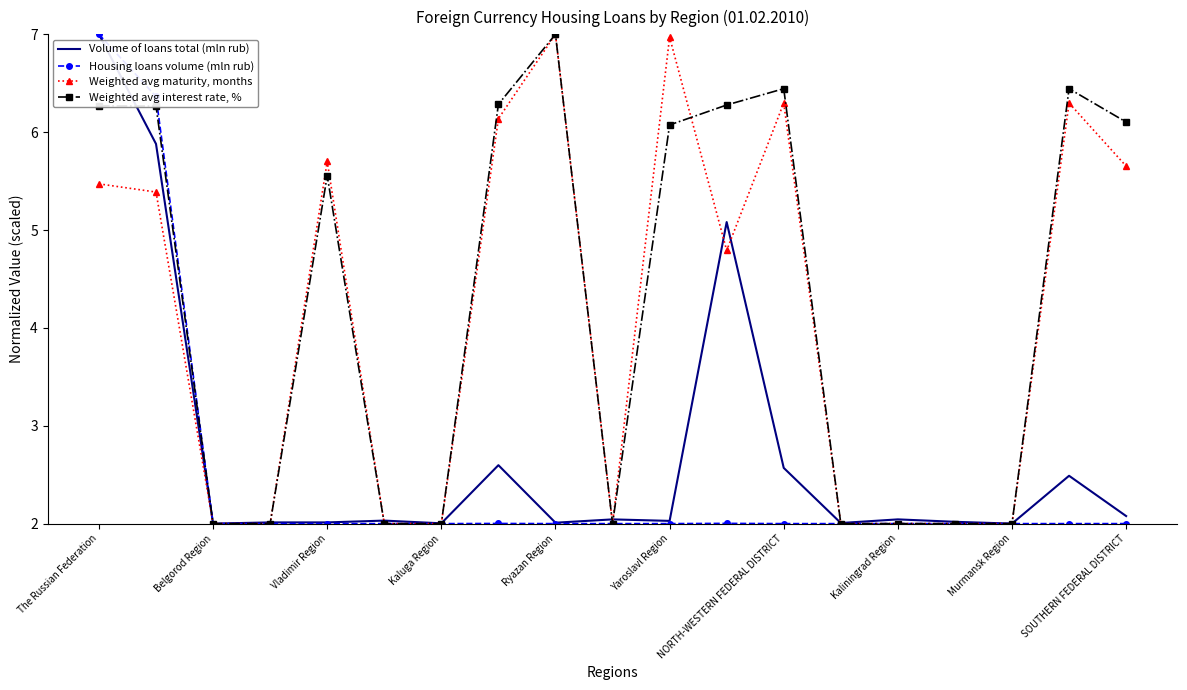

Which series has the largest total across all categories?

Weighted avg interest rate, %